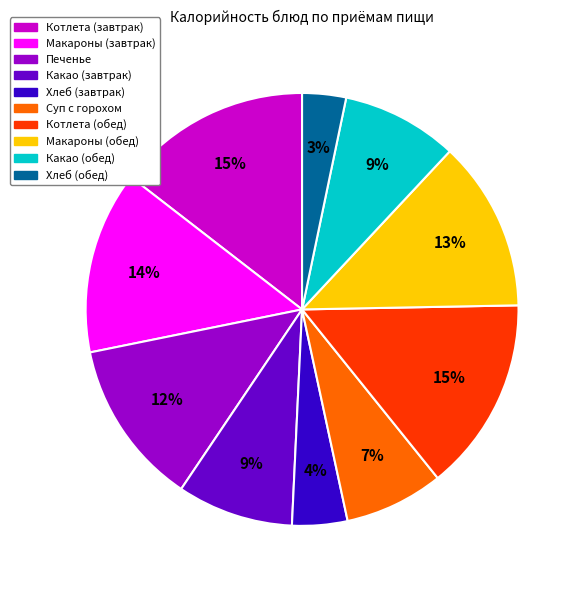

Is there a majority slice in this chart?

No